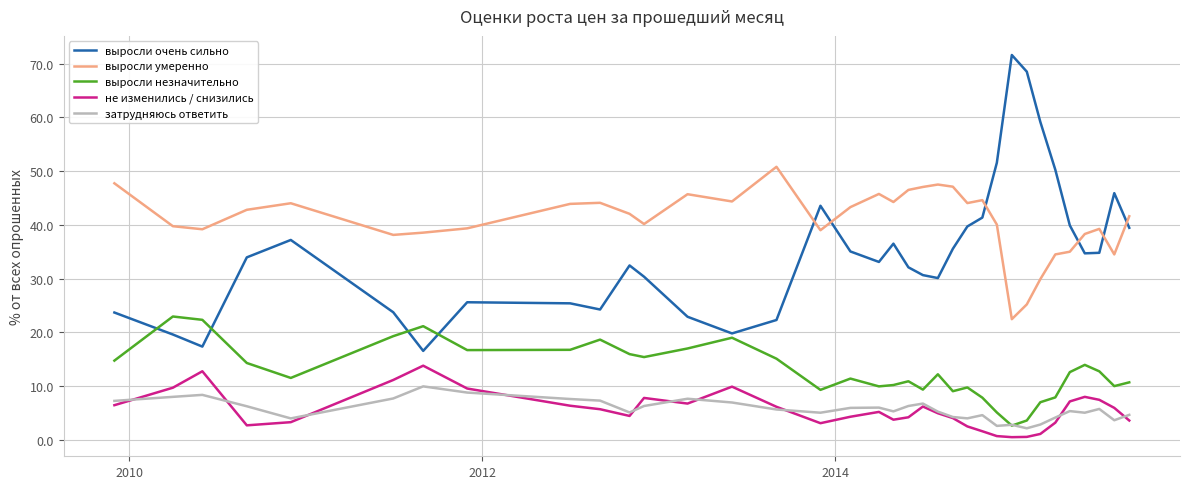

Which series has the largest total across all categories?

выросли умеренно